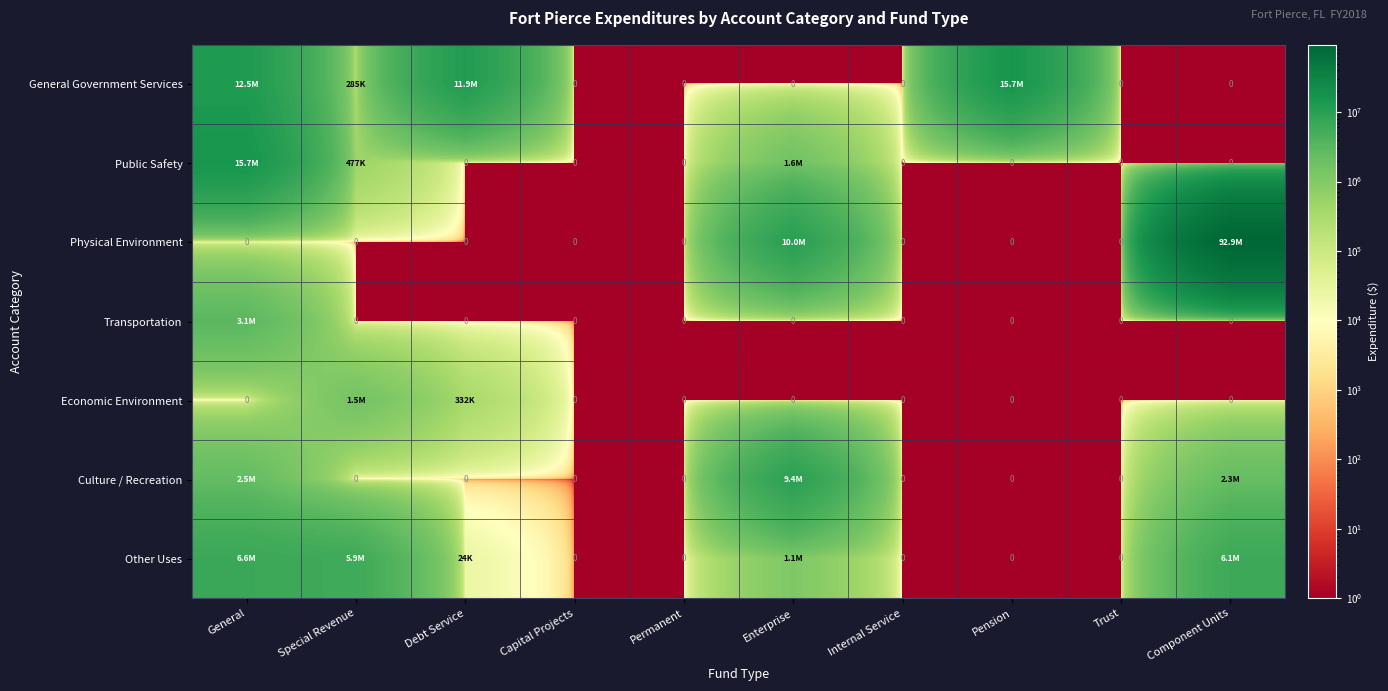

List the series in order of their peak value, lowest first.

Economic Environment, Transportation, Other Uses, Culture / Recreation, General Government Services, Public Safety, Physical Environment